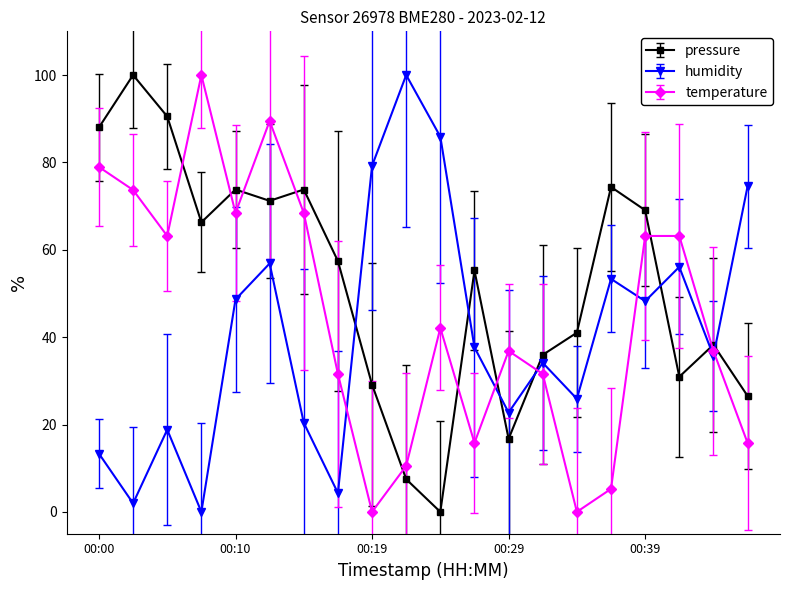

How many lines are shown in the chart?

3